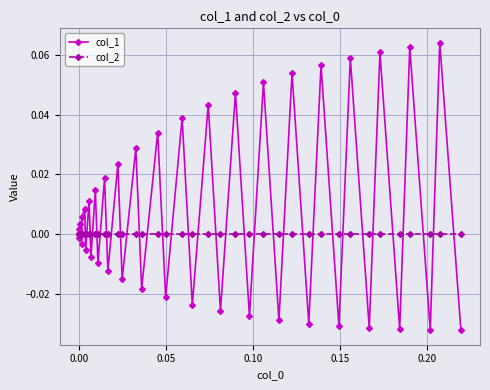

Which series has the largest total across all categories?

col_1